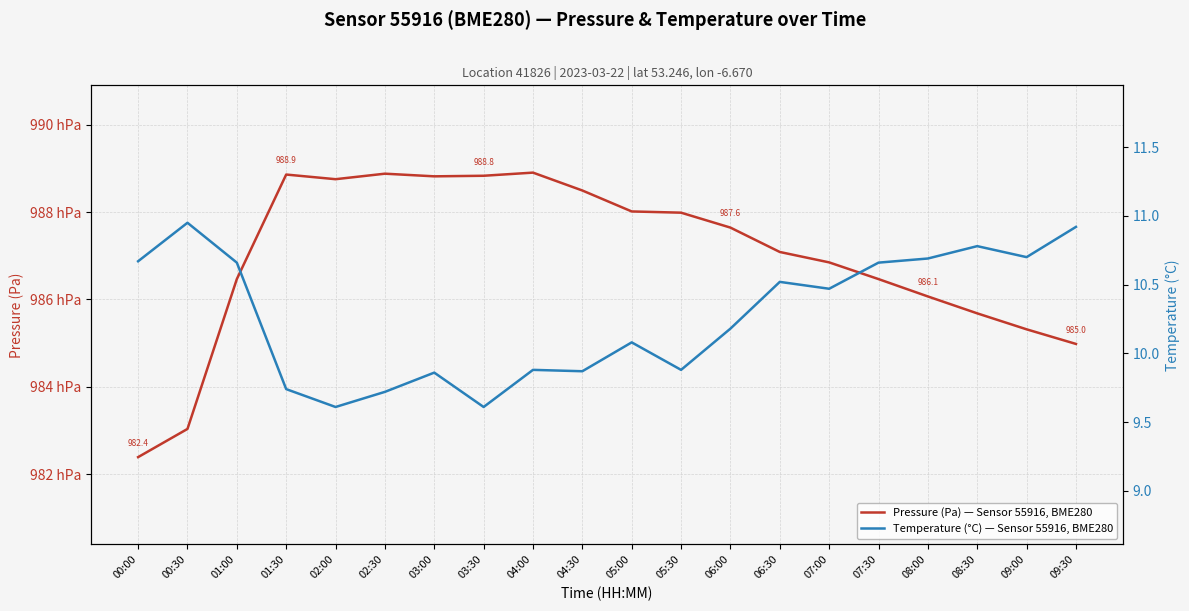

Rank the series by their maximum value, from highest to lowest.

Pressure (Pa) — Sensor 55916, BME280, Temperature (°C) — Sensor 55916, BME280